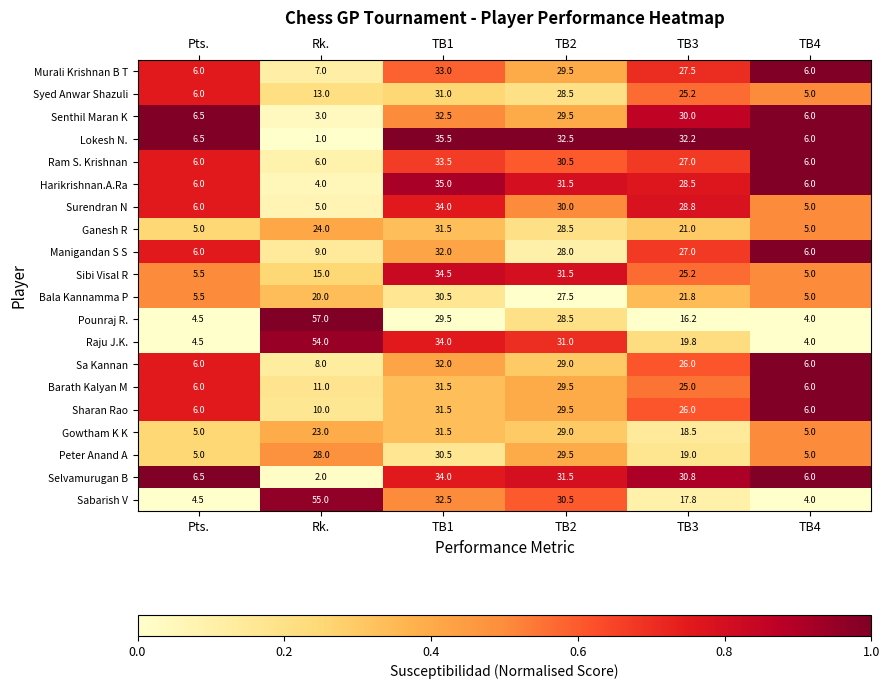

What is the approximate value of Senthil Maran K at TB2?

29.5